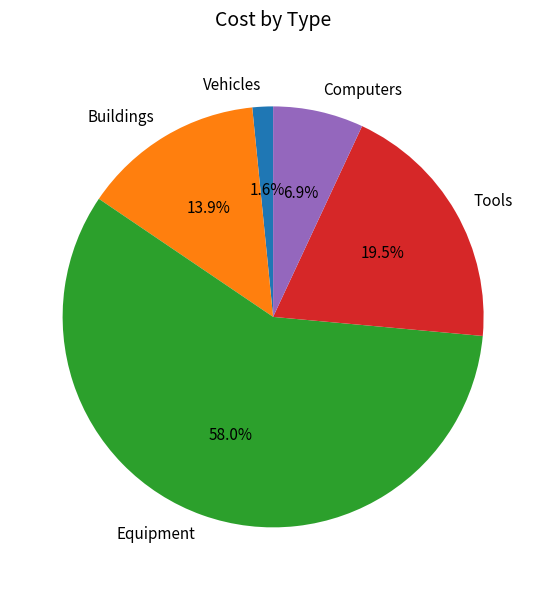

Does Equipment account for over 50% of the chart?

Yes